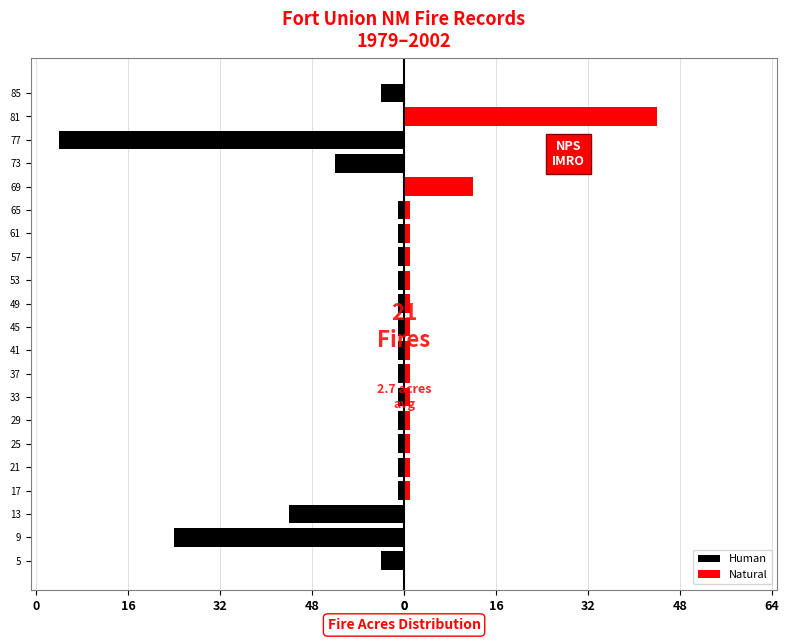

What is the difference between the second highest and minimum values in the Human series?

60.0